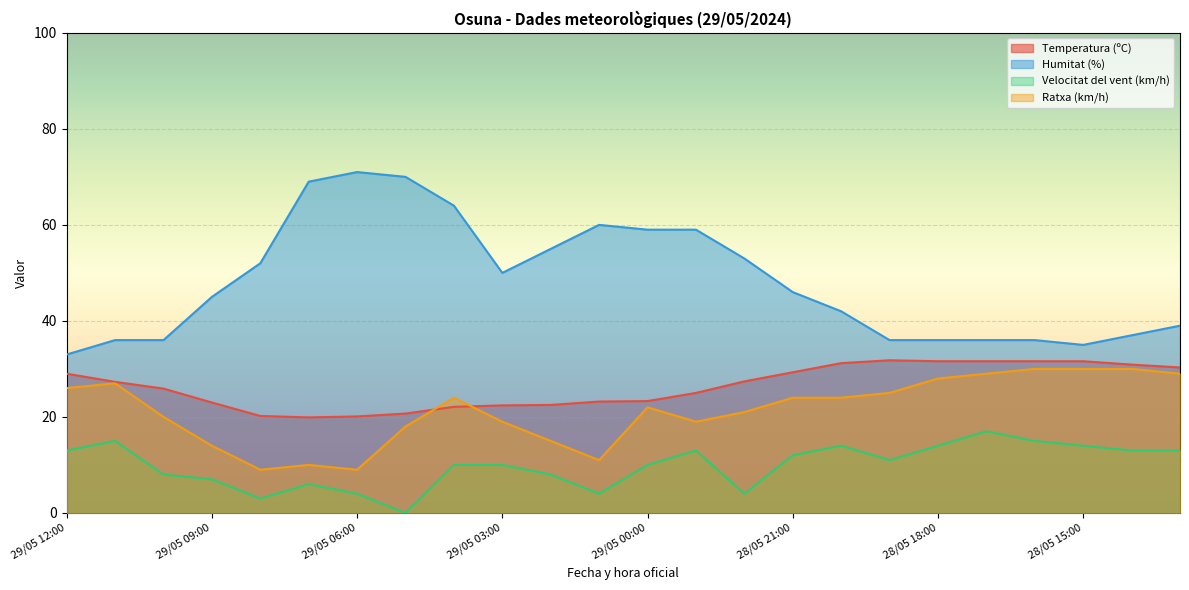

What is the lowest value of the Temperatura (ºC) series?

19.9